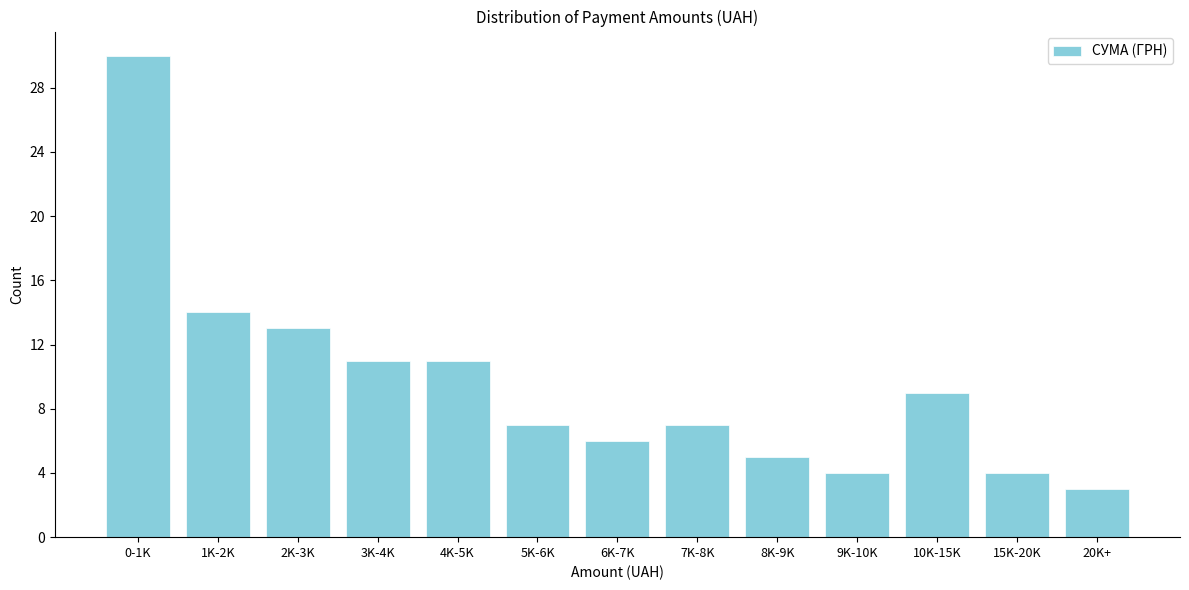

Reading left to right, extract all data points from this chart.

0-1K=30	1K-2K=14	2K-3K=13	3K-4K=11	4K-5K=11	5K-6K=7	6K-7K=6	7K-8K=7	8K-9K=5	9K-10K=4	10K-15K=9	15K-20K=4	20K+=3